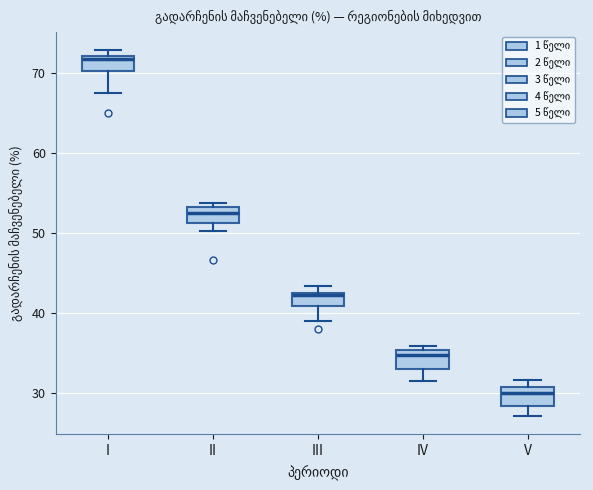

Which box has the lowest median line?

V